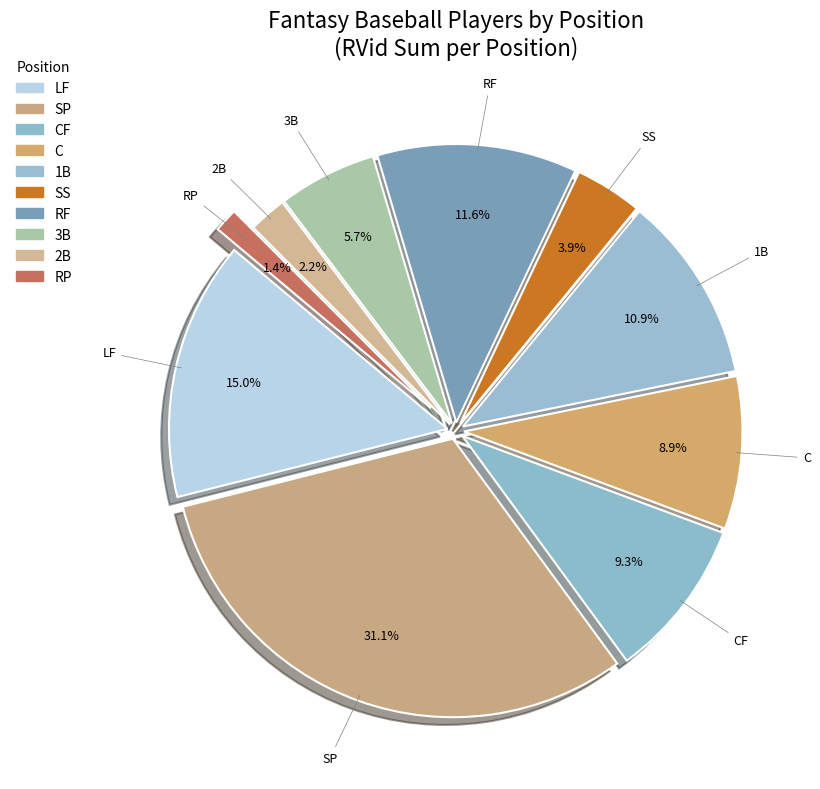

Count the number of slices in the pie.

10